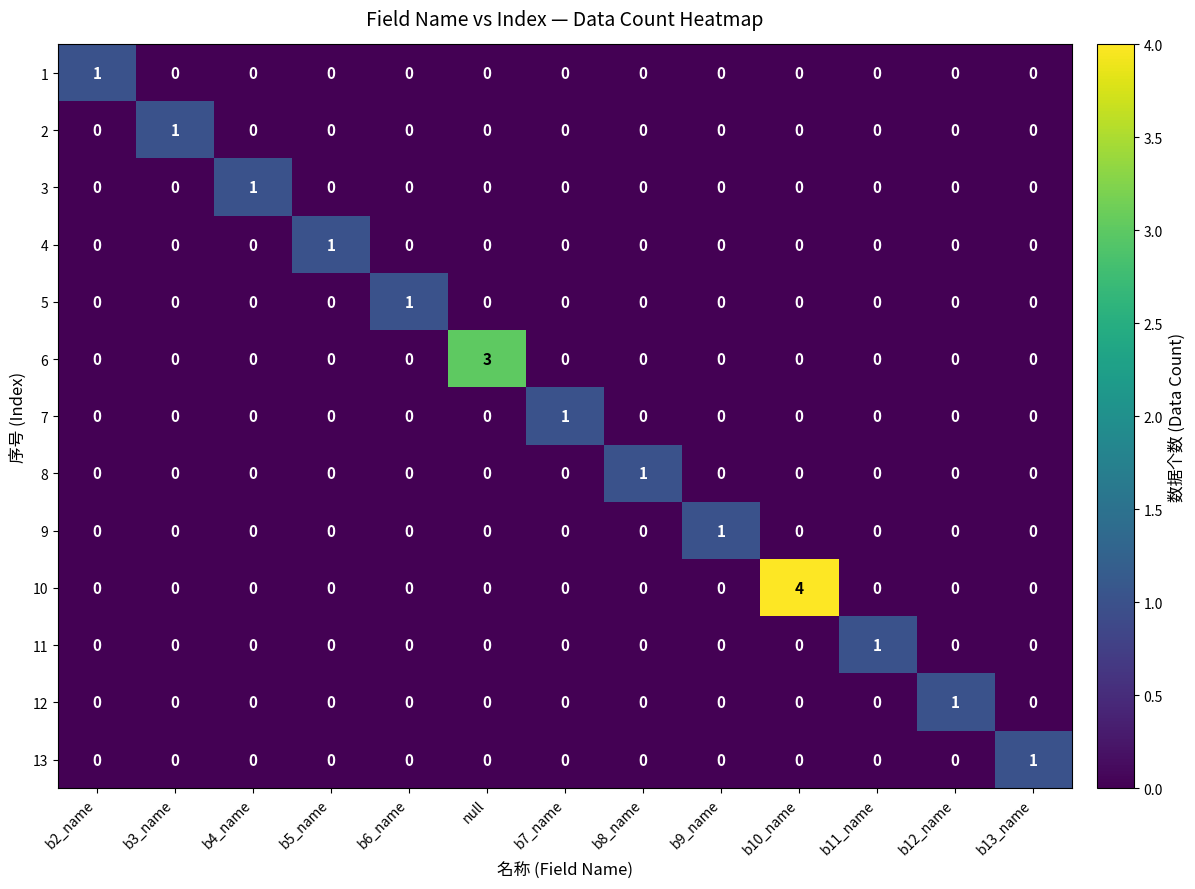

Which series has the widest spread of values?

10